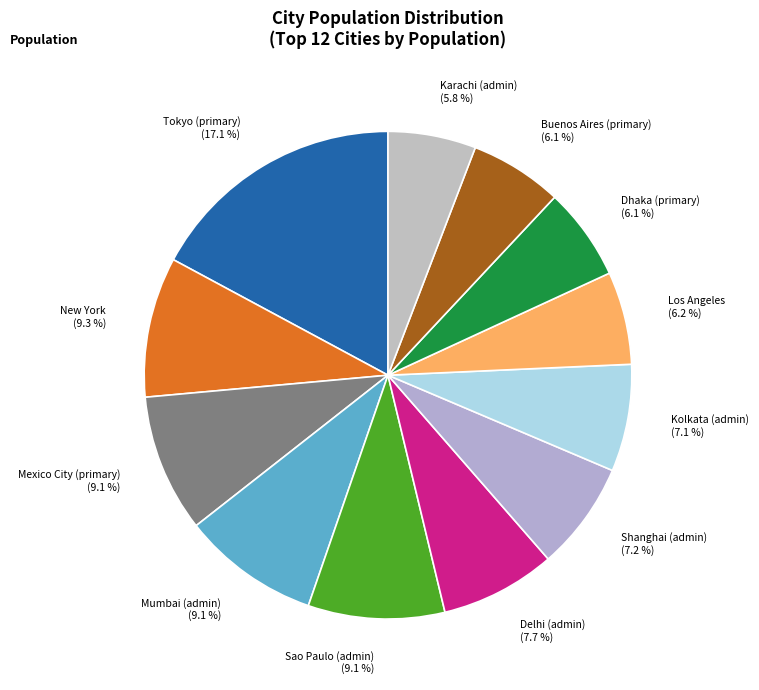

To the nearest percent, what is the difference between the Delhi (admin) and Tokyo (primary) slice percentages?

9%